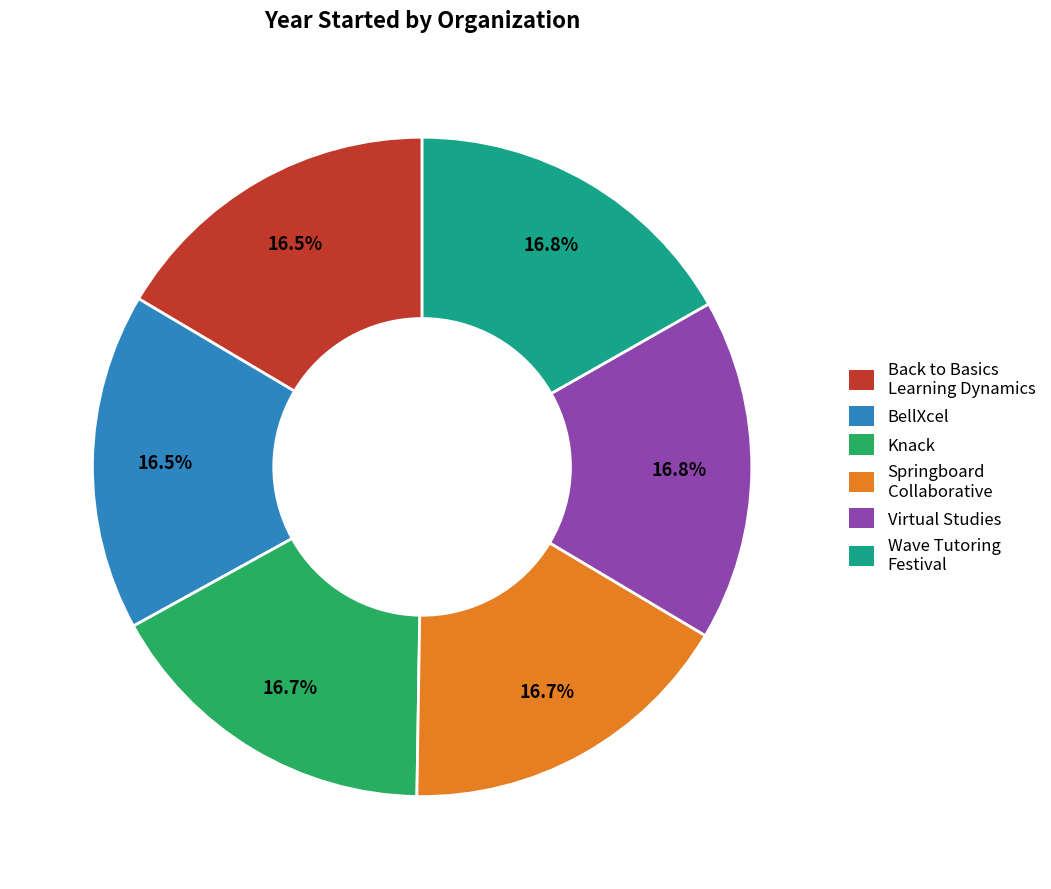

Do Back to Basics Learning Dynamics and Knack together represent more than half of the pie?

No